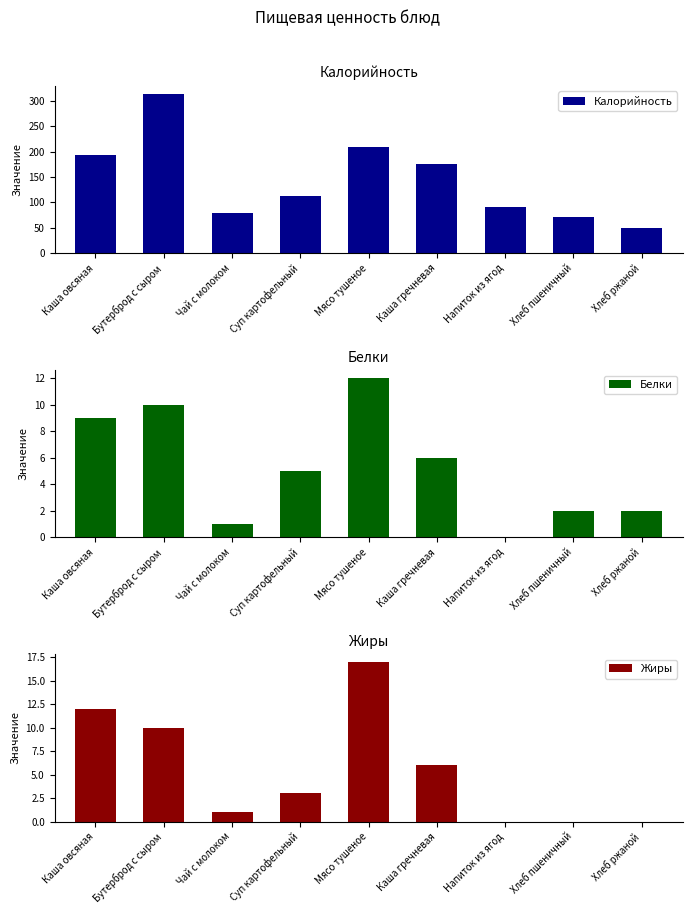

Between Чай с молоком and Суп картофельный, which is larger?

Суп картофельный